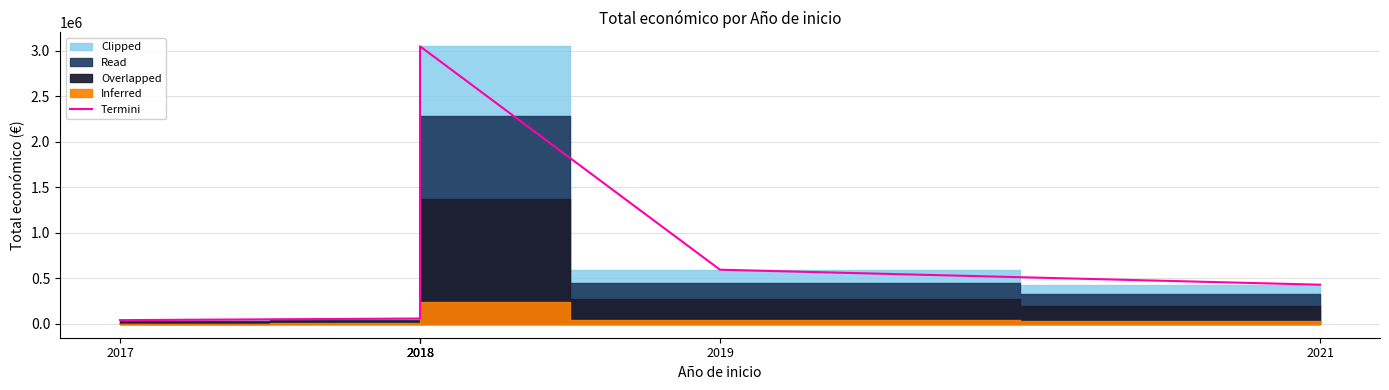

Which category has the highest value across all series?

2018